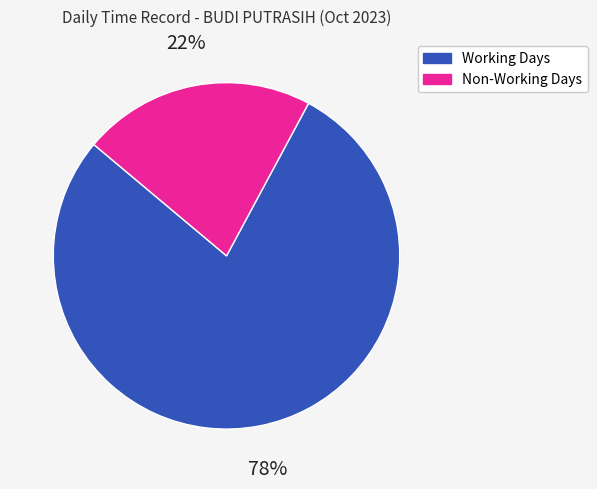

Do Non-Working Days and Working Days together represent more than half of the pie?

Yes